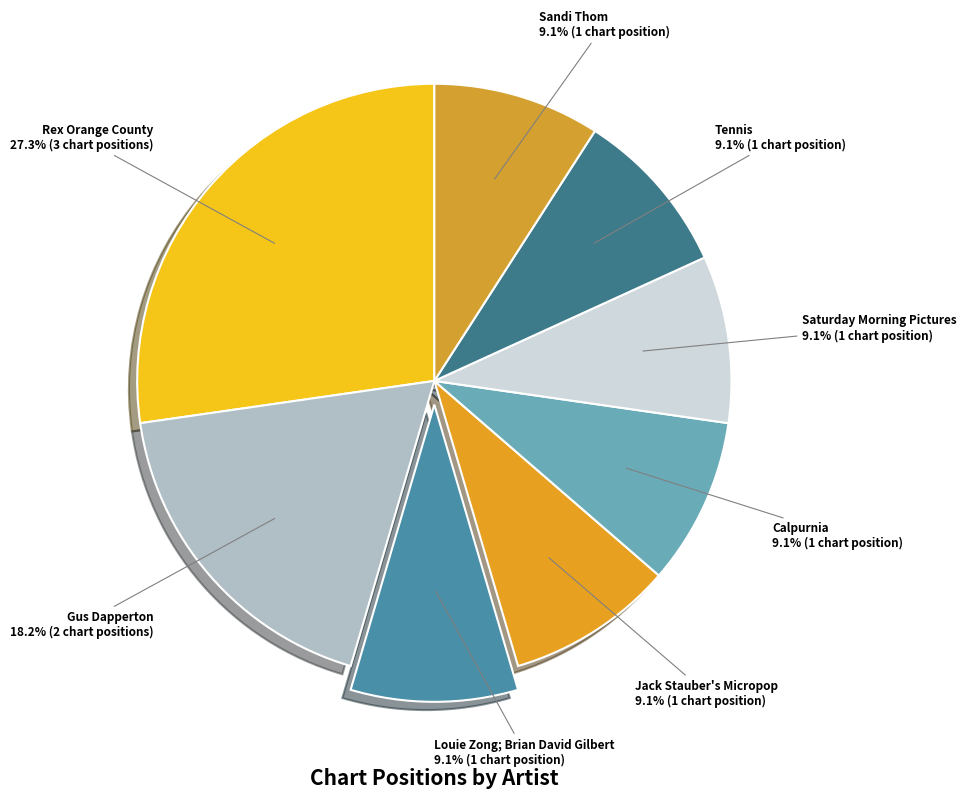

Does Tennis represent more than half of the total?

No